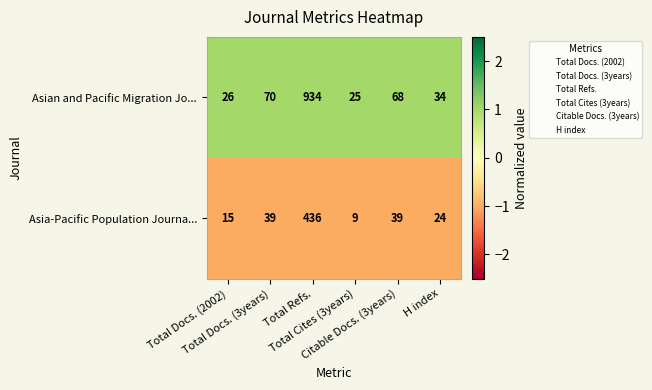

Which series has the largest range (max minus min)?

Asian and Pacific Migration Jo...